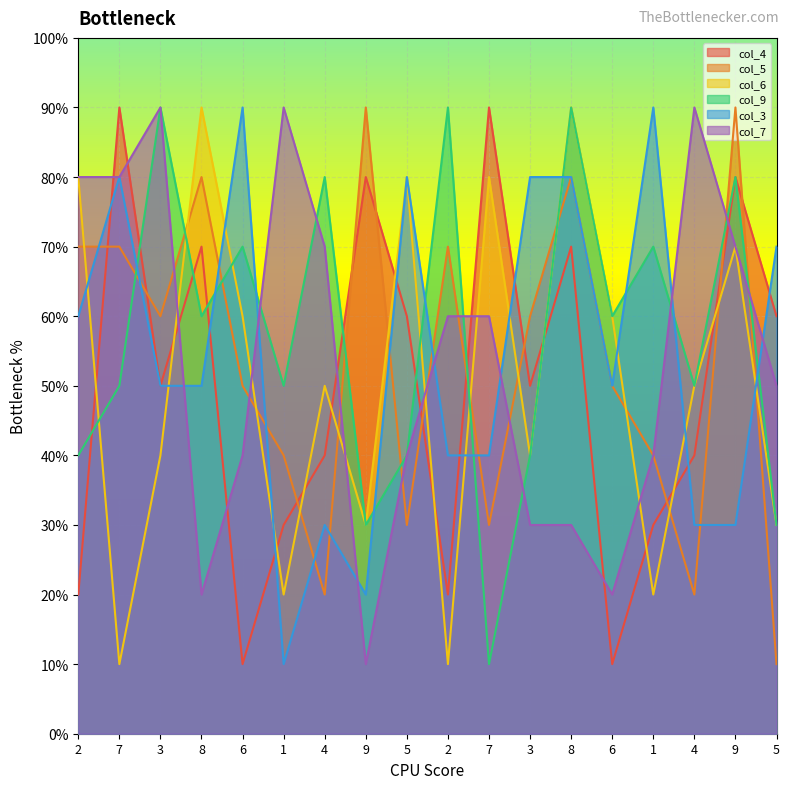

Reading left to right, transcribe all the data shown in this chart.

col_4: 2=2	7=9	3=5	8=7	6=1	1=3	4=4	9=8	5=6	2=2	7=9	3=5	8=7	6=1	1=3	4=4	9=8	5=6
col_5: 2=7	7=7	3=6	8=8	6=5	1=4	4=2	9=9	5=3	2=7	7=3	3=6	8=8	6=5	1=4	4=2	9=9	5=1
col_6: 2=8	7=1	3=4	8=9	6=6	1=2	4=5	9=3	5=8	2=1	7=8	3=4	8=9	6=6	1=2	4=5	9=7	5=3
col_9: 2=4	7=5	3=9	8=6	6=7	1=5	4=8	9=3	5=4	2=9	7=1	3=4	8=9	6=6	1=7	4=5	9=8	5=3
col_3: 2=6	7=8	3=5	8=5	6=9	1=1	4=3	9=2	5=8	2=4	7=4	3=8	8=8	6=5	1=9	4=3	9=3	5=7
col_7: 2=8	7=8	3=9	8=2	6=4	1=9	4=7	9=1	5=4	2=6	7=6	3=3	8=3	6=2	1=4	4=9	9=7	5=5